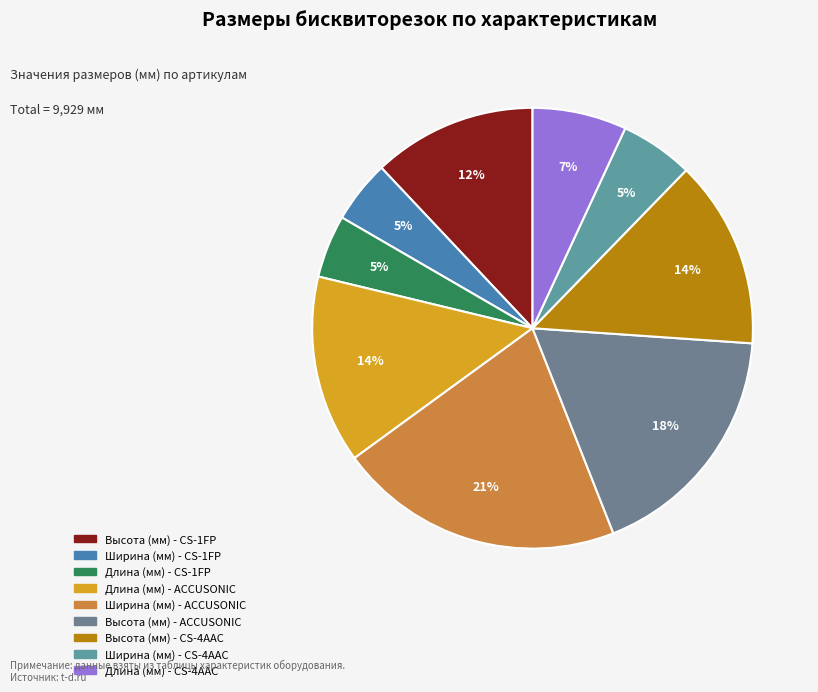

Which slice is the largest?

Ширина (мм) - ACCUSONIC